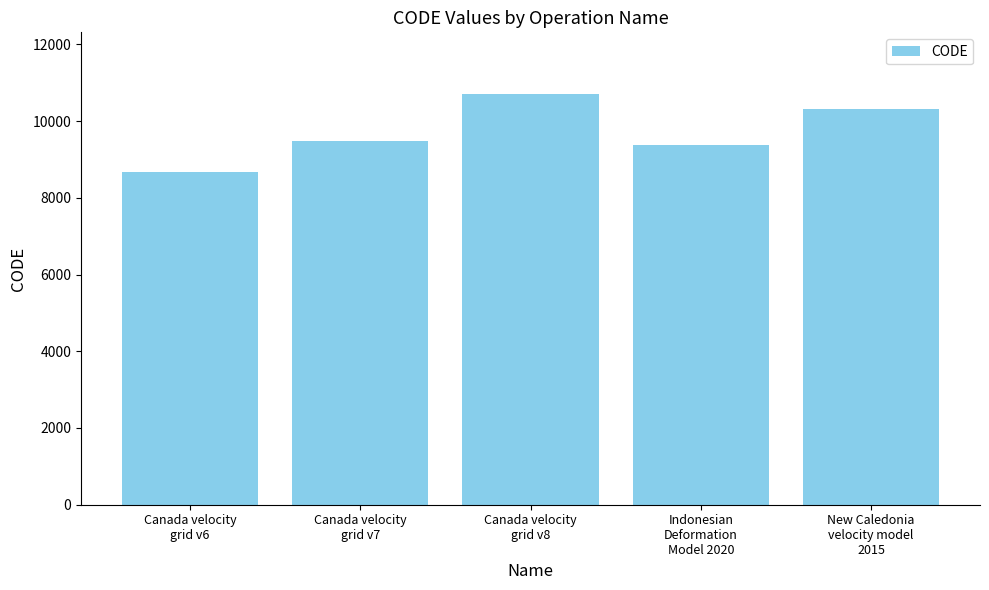

Approximately how many times larger is the value at Canada velocity
grid v8 compared to Indonesian
Deformation
Model 2020?

1.1